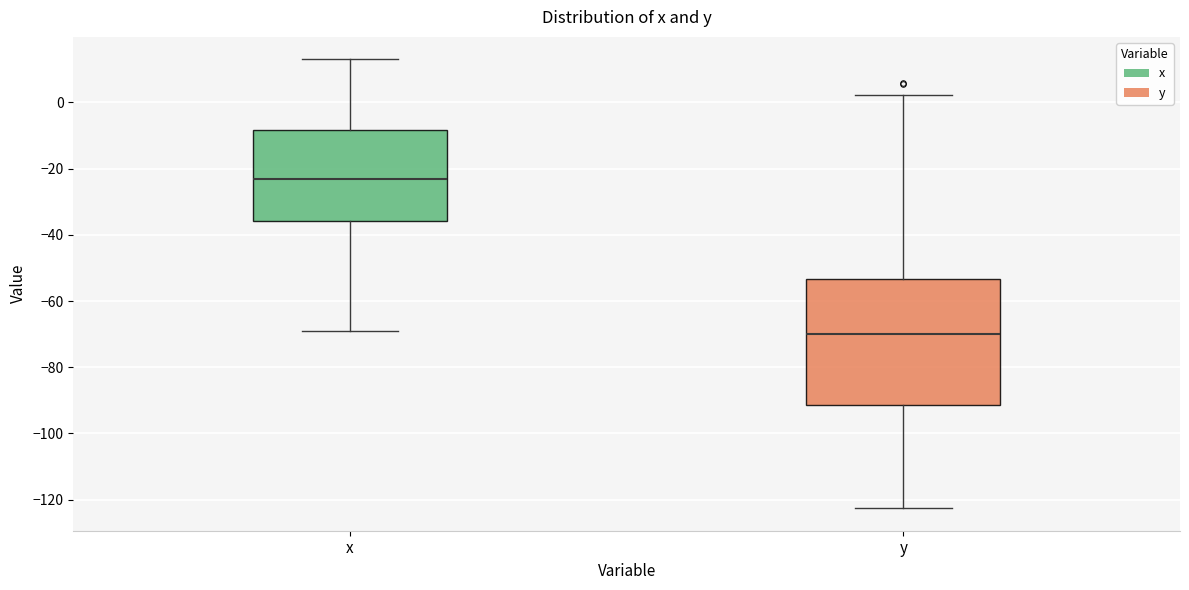

Which box has the highest median line?

x